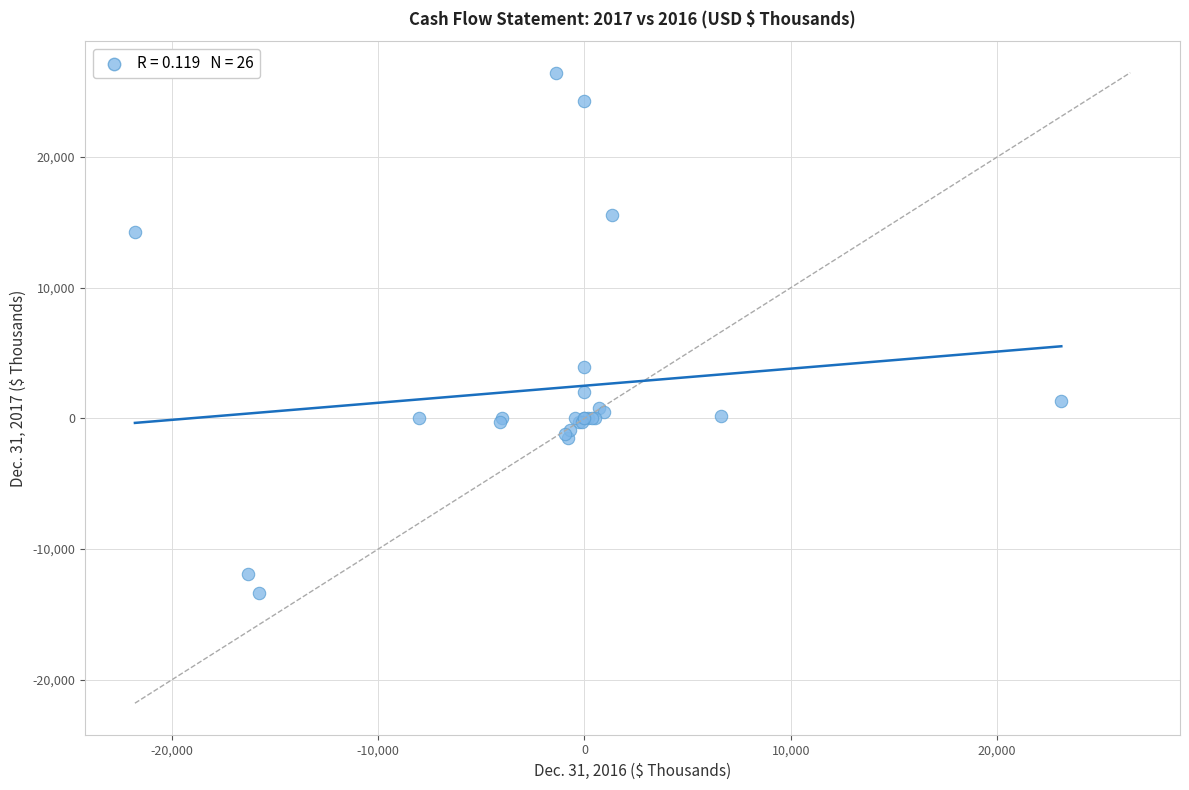

What Y value in the scatter plot is closest to 6536?

3951